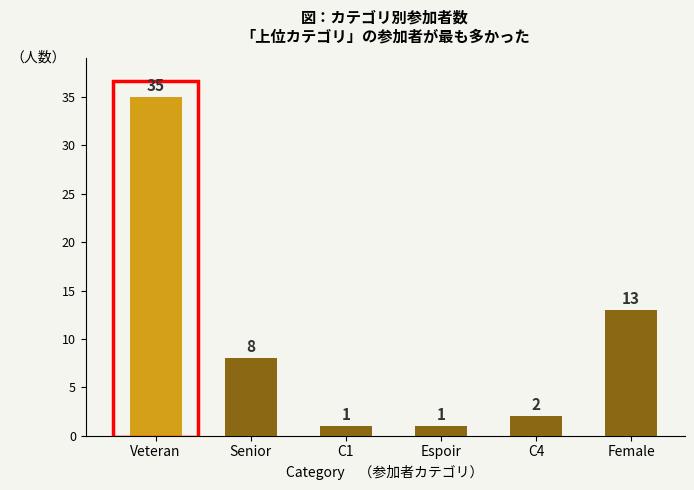

What is the difference between the maximum and second lowest values?

34